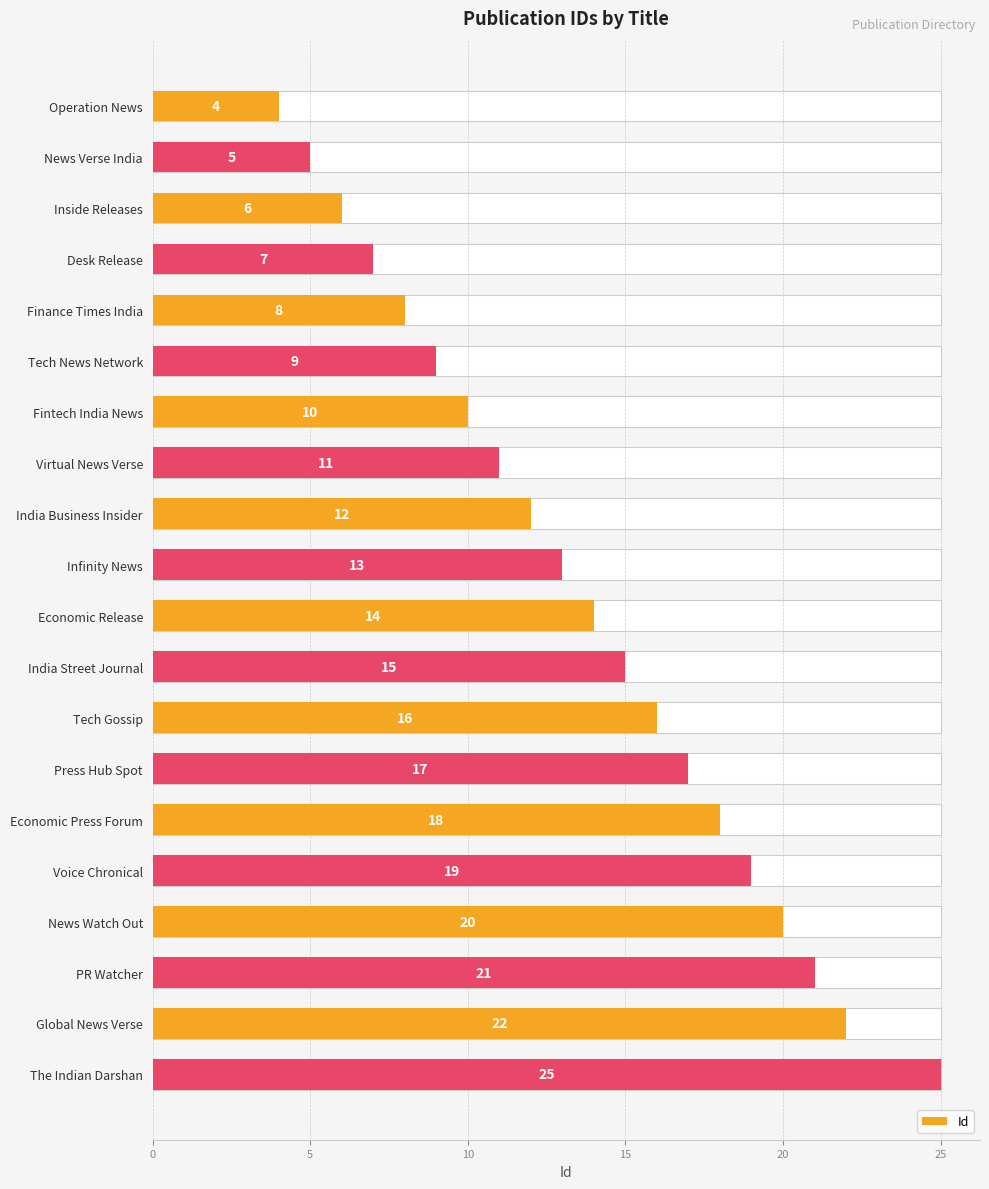

Reading left to right, transcribe all the data shown in this chart.

4	5	6	7	8	9	10	11	12	13	14	15	16	17	18	19	20	21	22	25